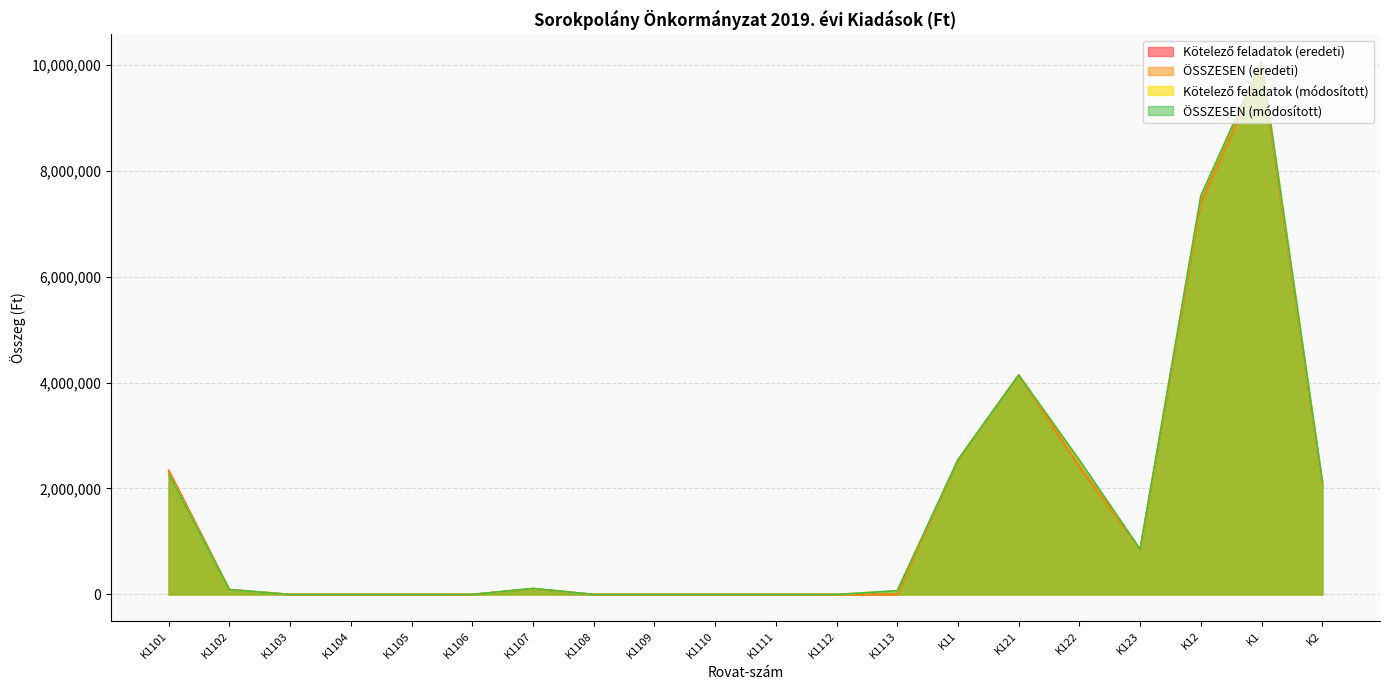

At which category does ÖSSZESEN (módosított) reach its first local peak?

K1107